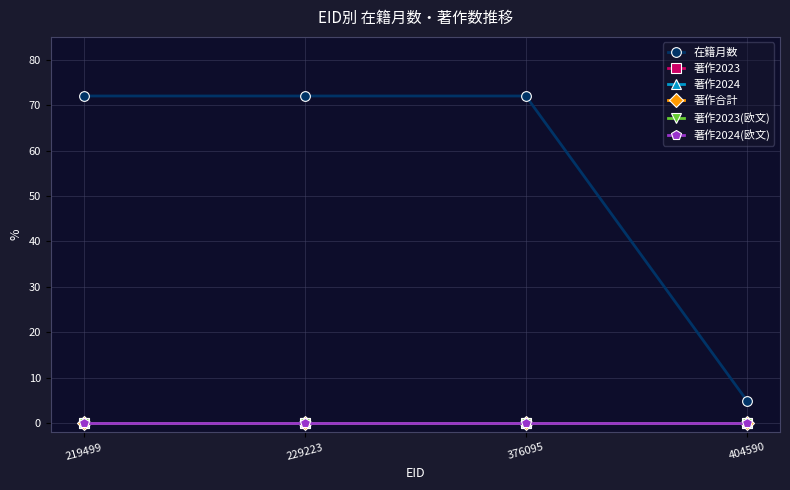

List the series in order of their peak value, lowest first.

著作2023, 著作2024, 著作合計, 著作2023(欧文), 著作2024(欧文), 在籍月数